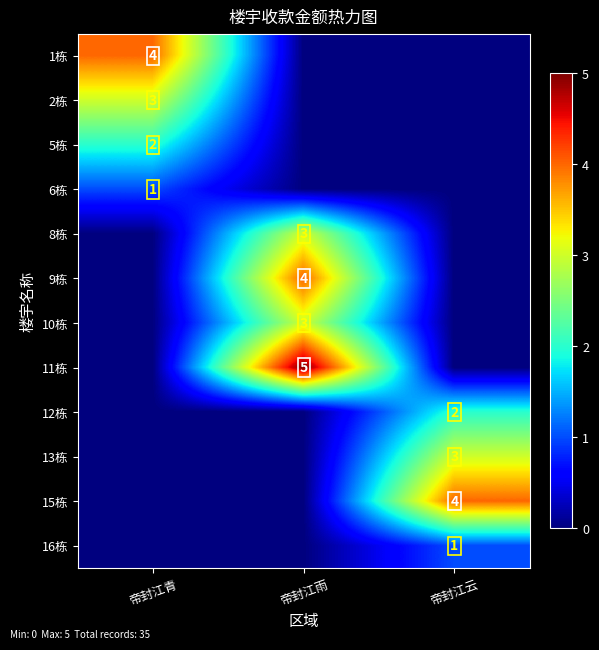

The 11栋 series shows 5 at 帝封江雨. True or false?

True